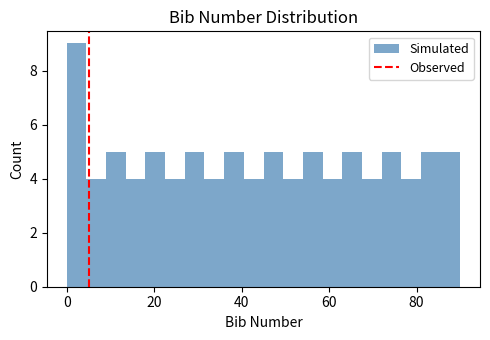

Read against the x-axis, roughly where is the centre of the tallest bar?

2